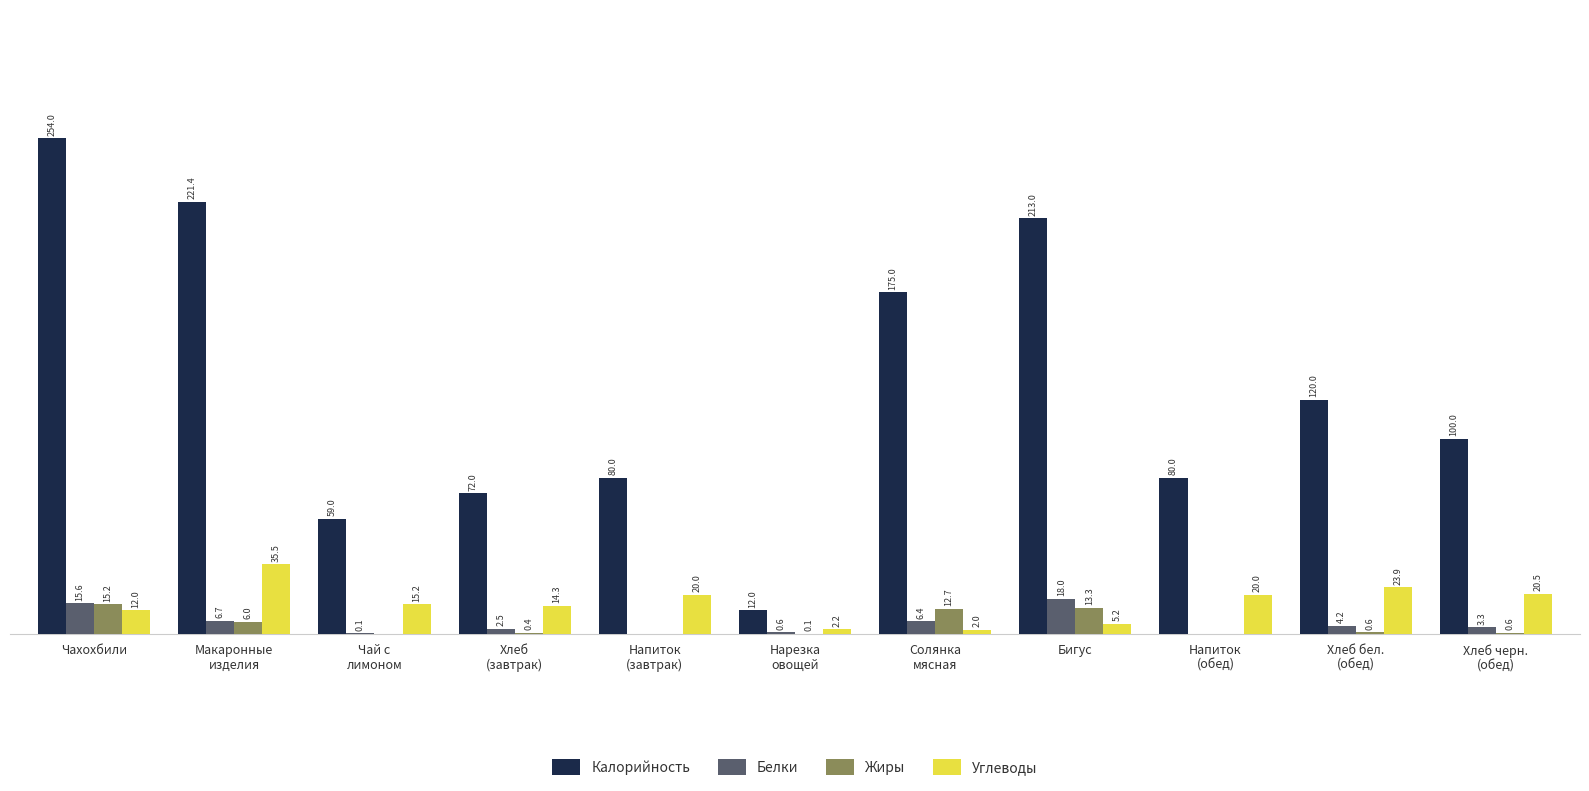

Where does the Калорийность series first go above 100?

Чахохбили